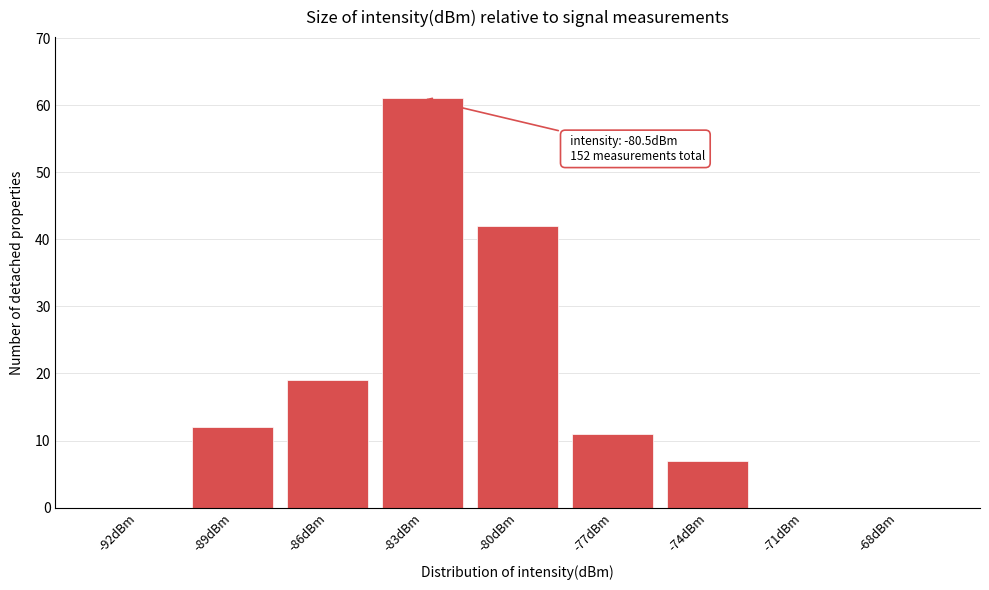

Reading left to right, list all the values displayed in this chart.

-92dBm=0	-89dBm=12	-86dBm=19	-83dBm=61	-80dBm=42	-77dBm=11	-74dBm=7	-71dBm=0	-68dBm=0